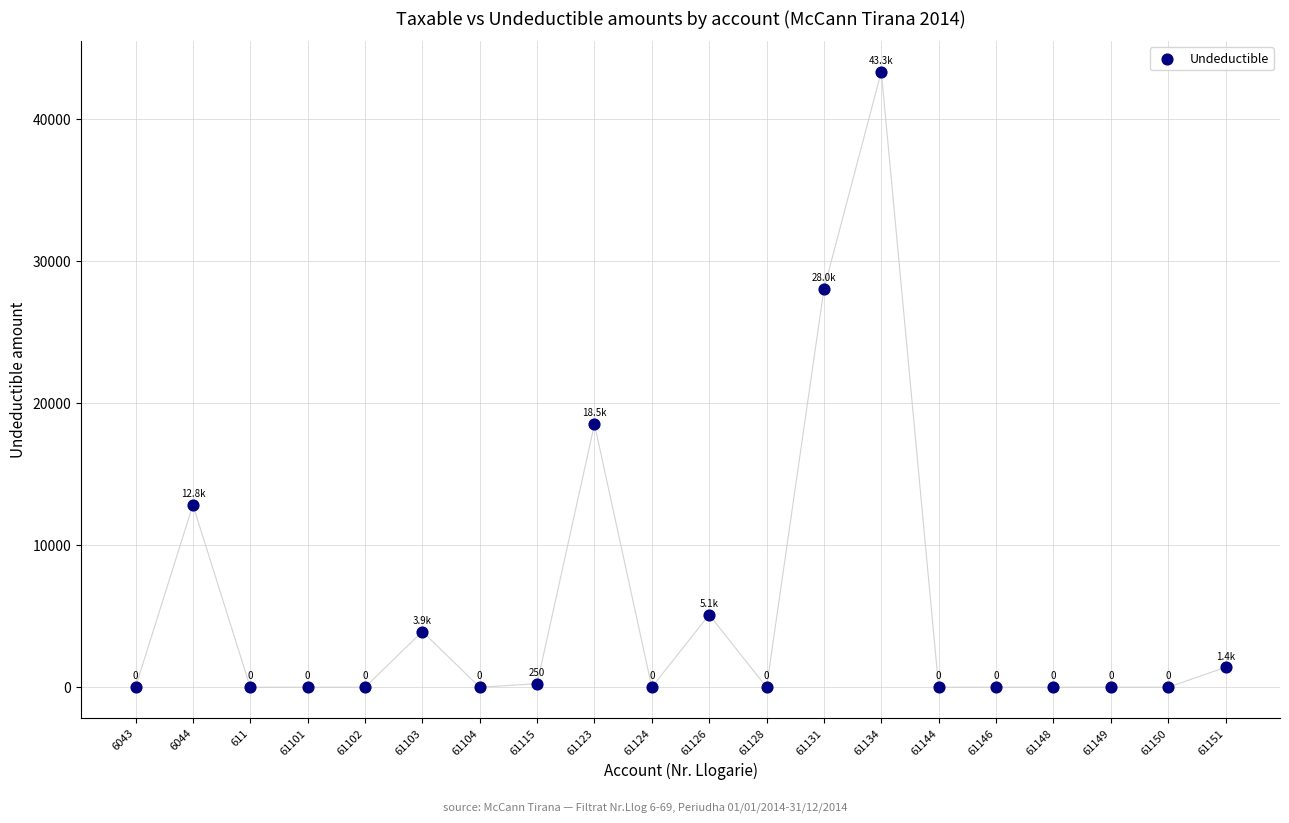

What Y value in the scatter plot is closest to 21649?

18500